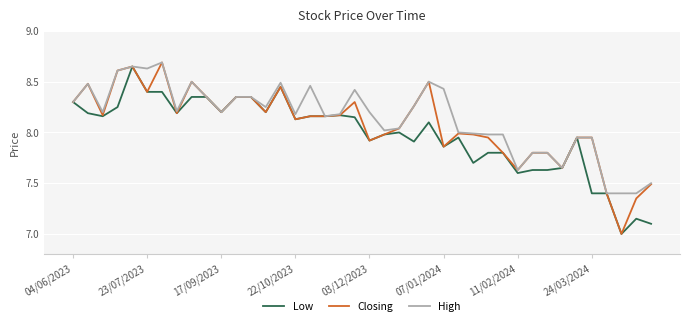

What is the lowest value of the High series?

7.4